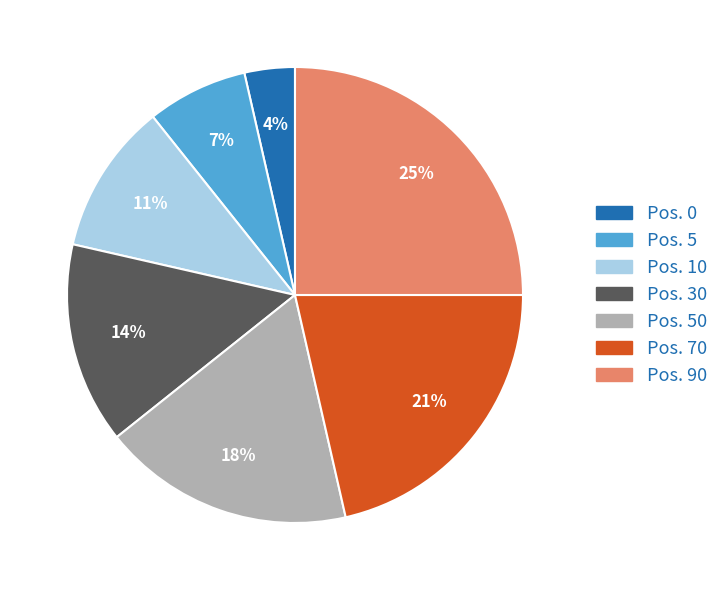

To the nearest percent, what is the average slice percentage?

14%